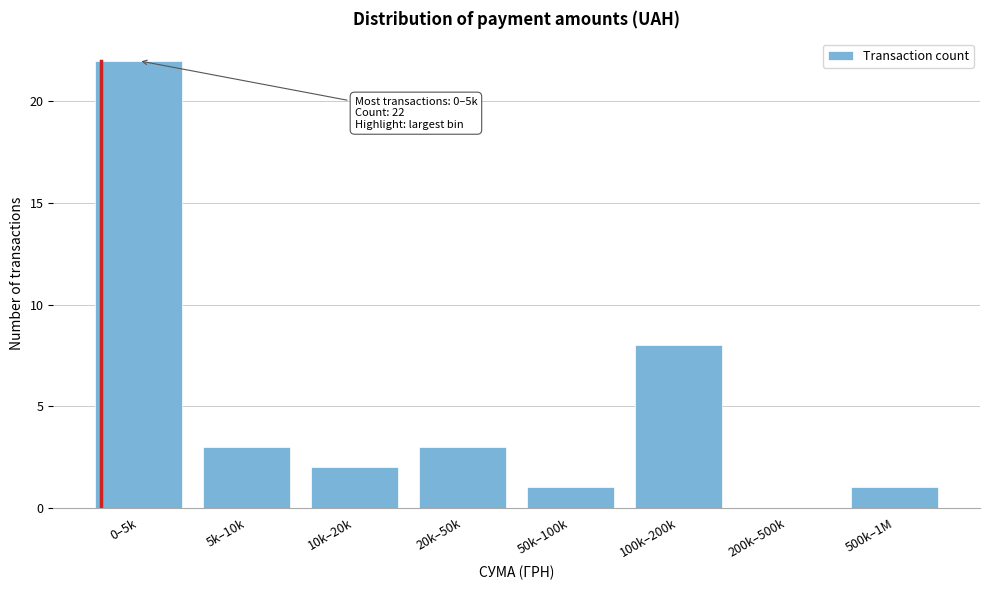

Reading left to right, extract all data points from this chart.

0–5k=22	5k–10k=3	10k–20k=2	20k–50k=3	50k–100k=1	100k–200k=8	200k–500k=0	500k–1M=1